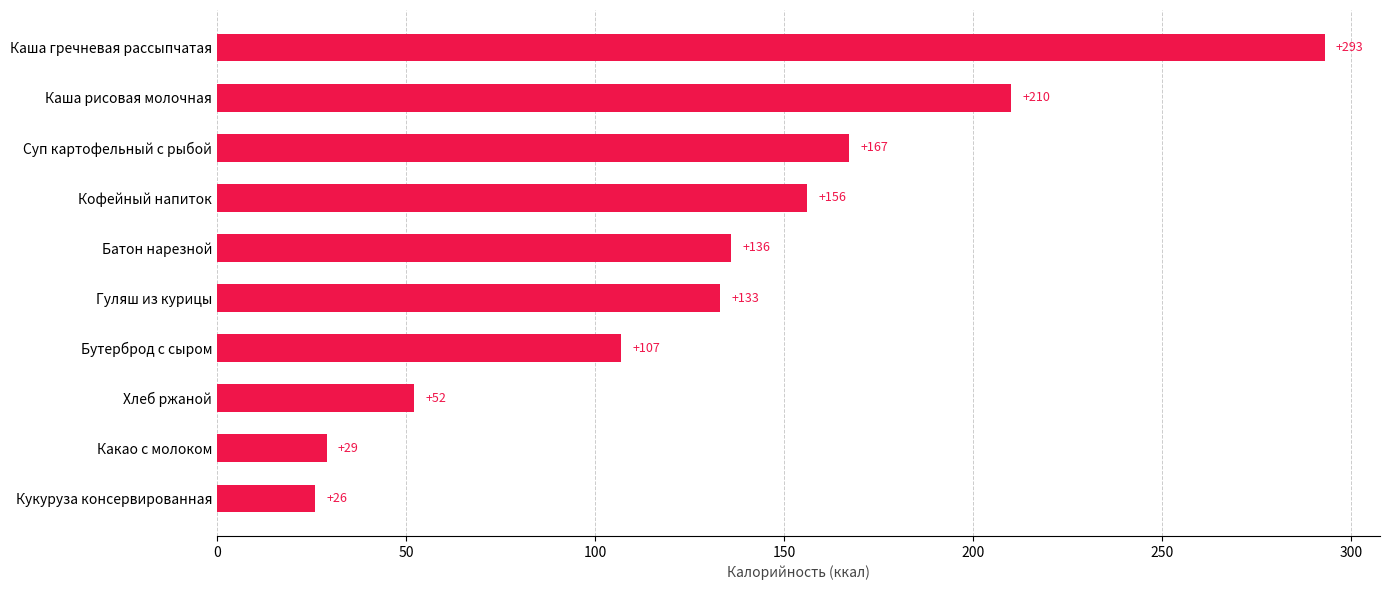

What is the sum of all values?

1309.5